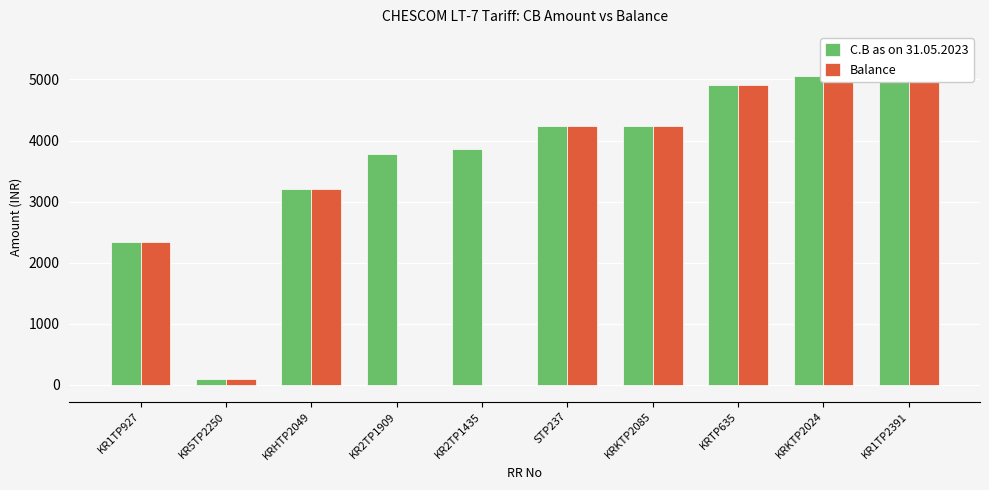

Which series has the largest total across all categories?

C.B as on 31.05.2023